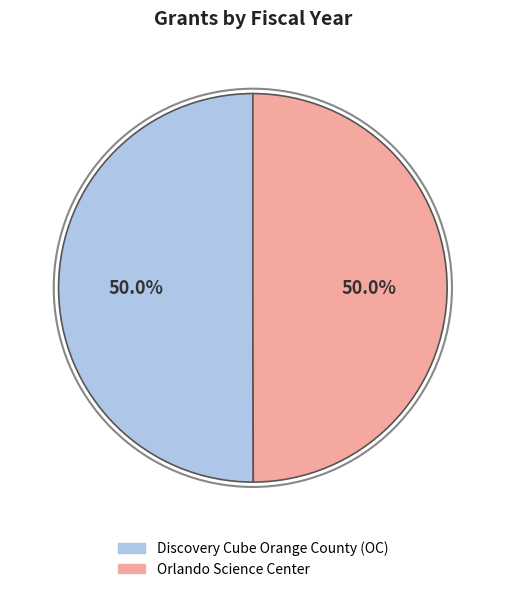

Count the number of slices in the pie.

2